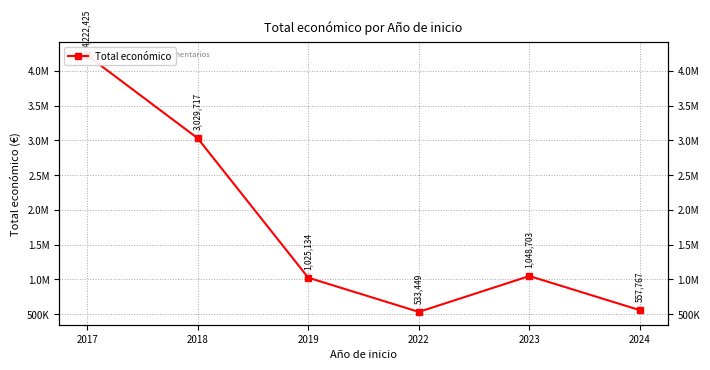

What is the difference between the second highest and minimum values?

2496268